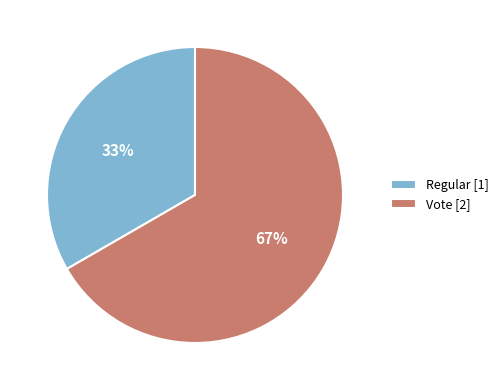

Which slice represents more than half of the pie?

Vote